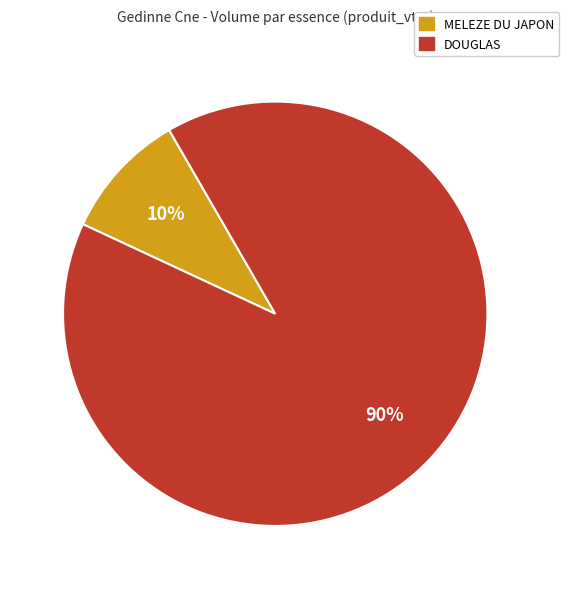

Is there any slice that represents more than half of the pie?

Yes